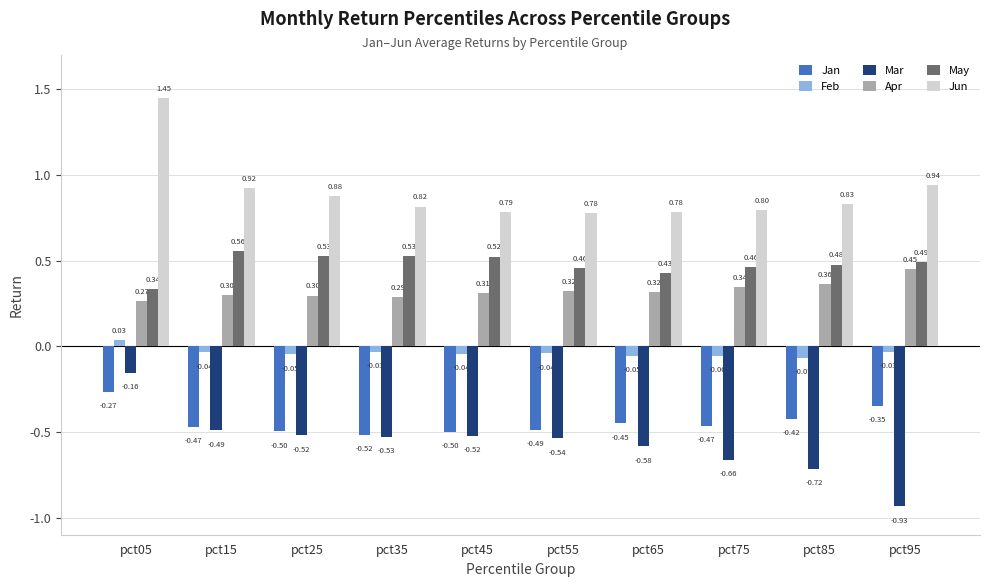

Which series changed the most between pct25 and pct55?

Jun